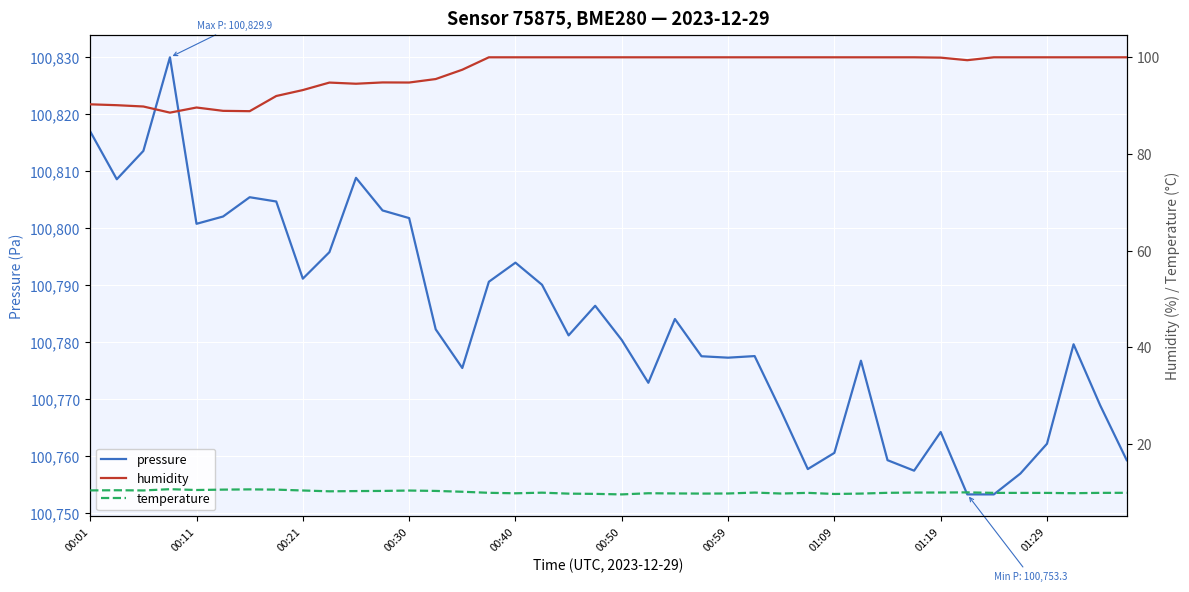

What is the sum of all temperature values?

400.9